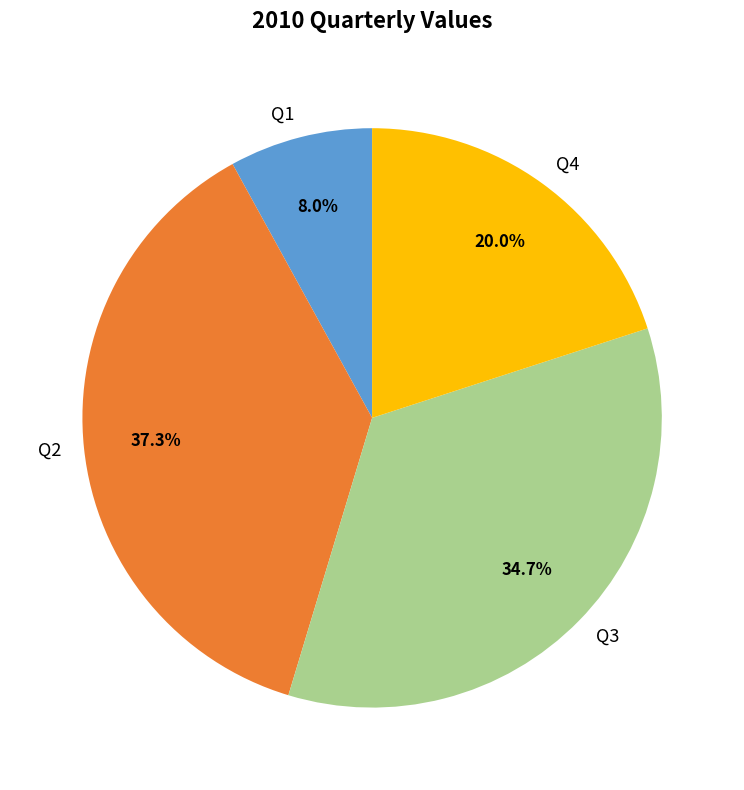

What percentage is the Q2 slice, to the nearest percent?

37%